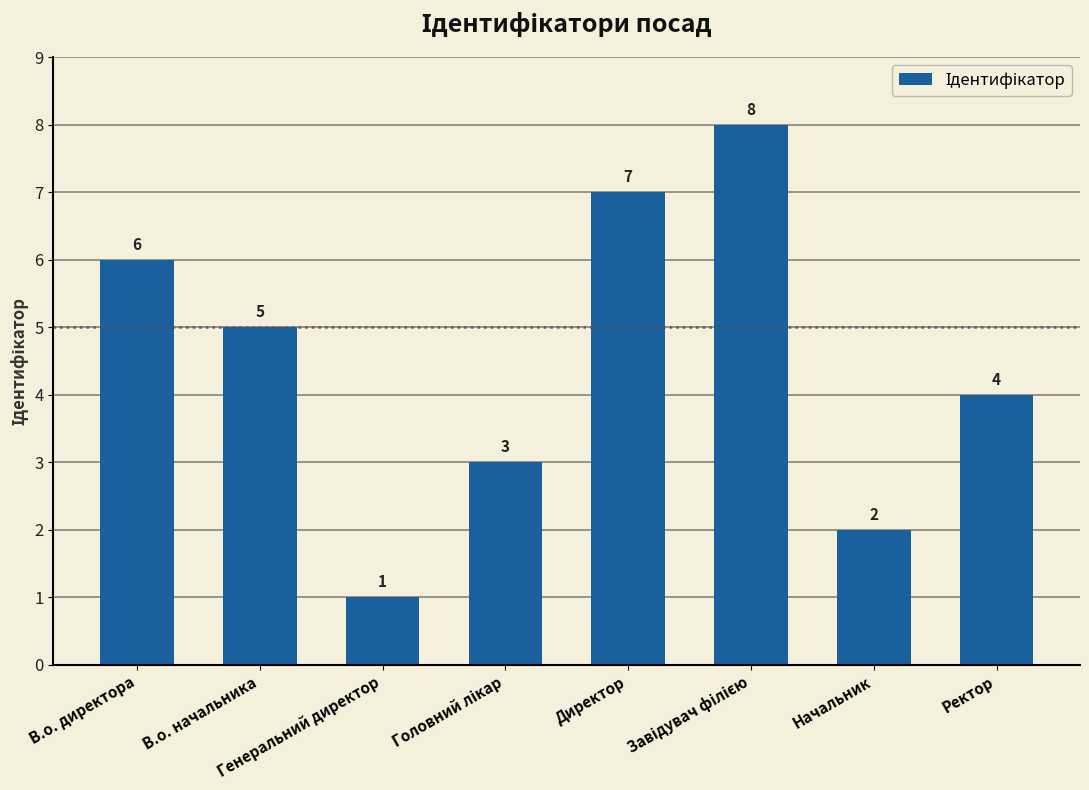

What is the maximum value shown in the chart?

8